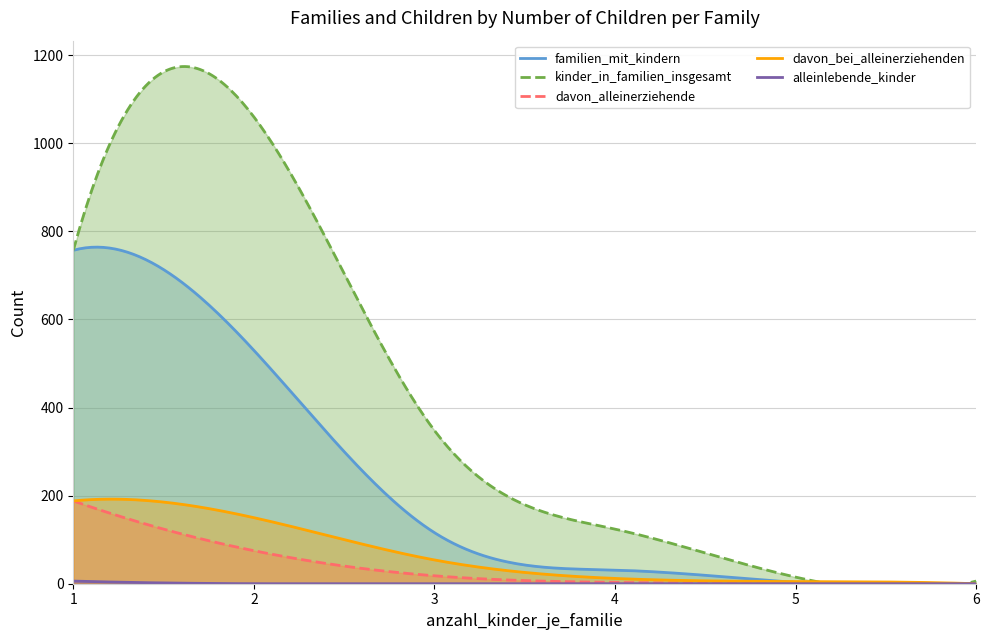

Which series has the largest total across all categories?

kinder_in_familien_insgesamt